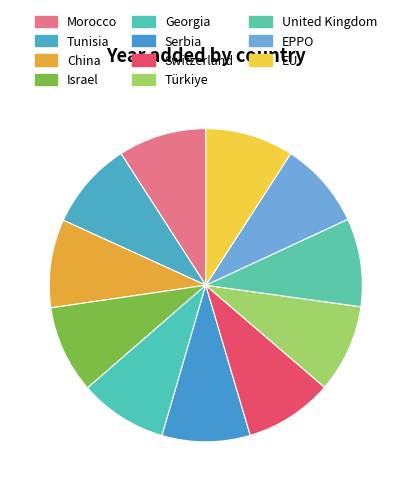

Which category has the biggest portion of the pie?

China